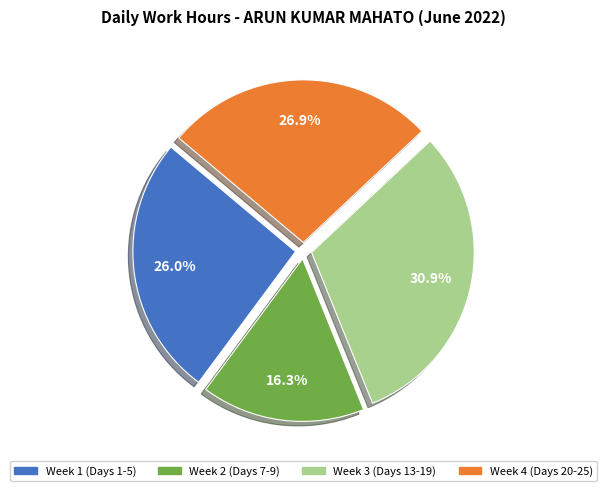

Is there a majority slice in this chart?

No